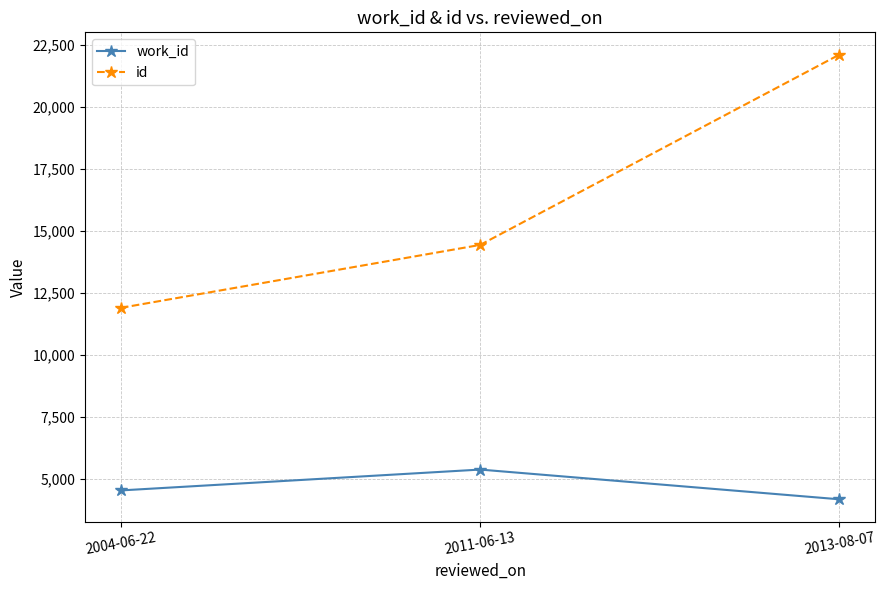

What are all the series names shown in the legend?

work_id, id